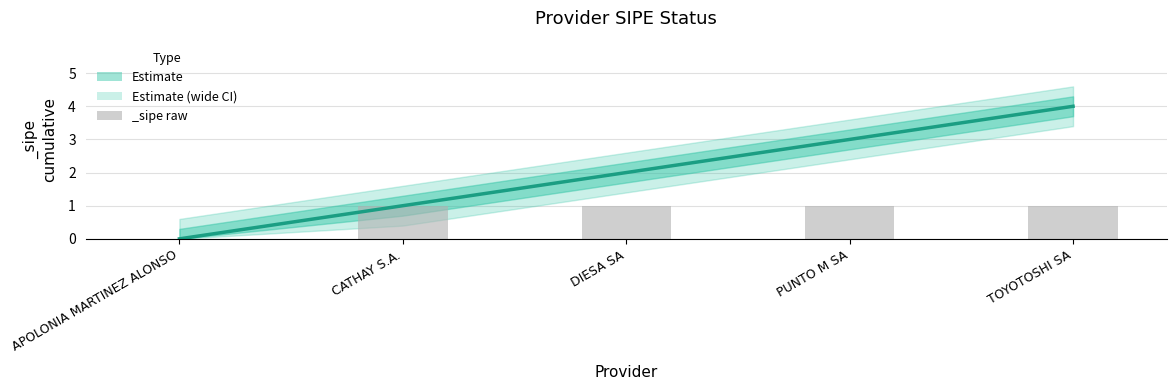

Does the chart contain any negative values?

No